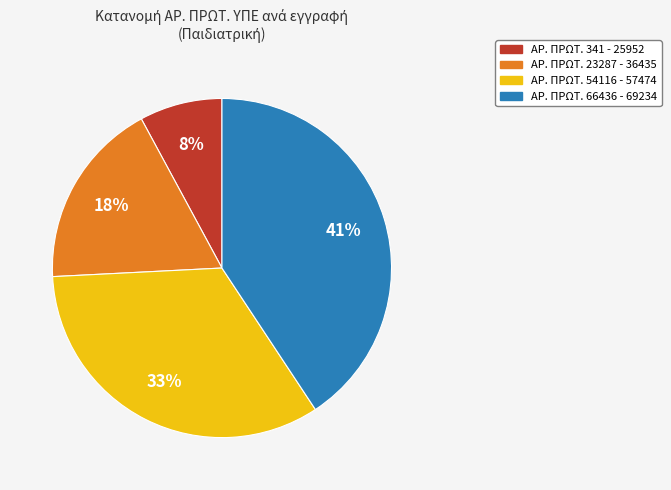

Does any single category account for the majority?

No